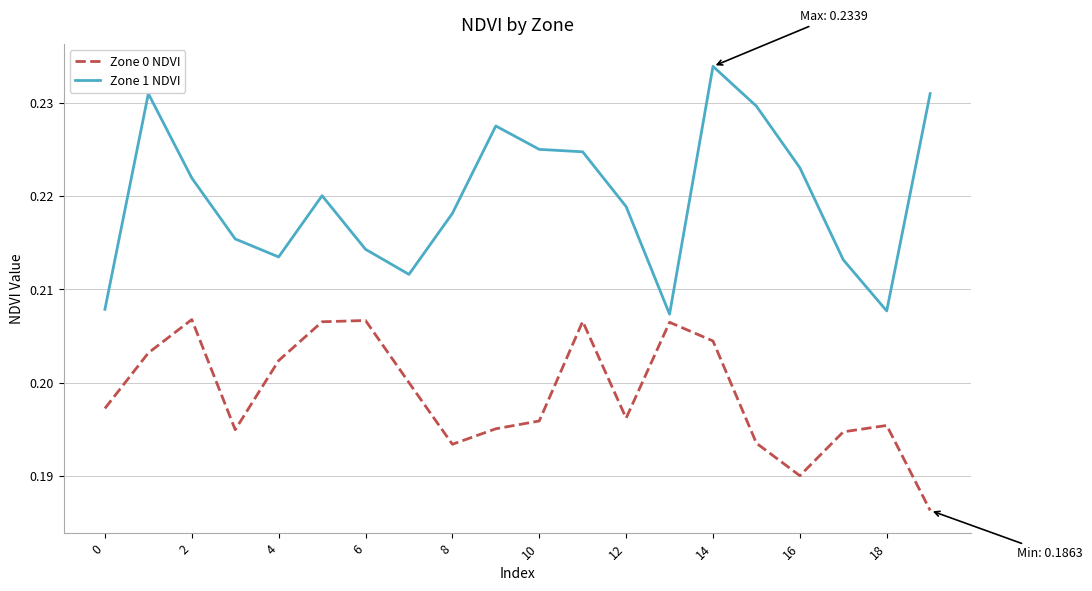

How many distinct data groups are displayed?

2